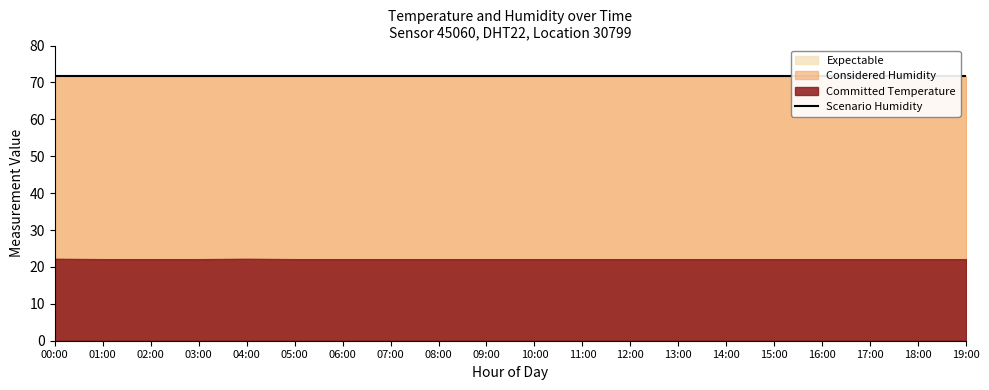

Reading left to right, list all the values displayed in this chart.

temperature: 00:00=22.2	01:00=22.1	02:00=22.1	03:00=22.1	04:00=22.2	05:00=22.1	06:00=22.1	07:00=22.1	08:00=22.1	09:00=22.1	10:00=22.1	11:00=22.1	12:00=22.1	13:00=22.1	14:00=22.1	15:00=22.1	16:00=22.1	17:00=22.1	18:00=22.1	19:00=22.1
humidity: 00:00=71.8	01:00=71.8	02:00=71.8	03:00=71.7	04:00=71.8	05:00=71.8	06:00=71.8	07:00=71.8	08:00=71.8	09:00=71.7	10:00=71.8	11:00=71.7	12:00=71.7	13:00=71.7	14:00=71.7	15:00=71.7	16:00=71.7	17:00=71.7	18:00=71.7	19:00=71.7
humidity_upper: 00:00=71.8	01:00=71.8	02:00=71.8	03:00=71.8	04:00=71.8	05:00=71.8	06:00=71.8	07:00=71.8	08:00=71.8	09:00=71.8	10:00=71.8	11:00=71.8	12:00=71.8	13:00=71.8	14:00=71.8	15:00=71.8	16:00=71.8	17:00=71.8	18:00=71.8	19:00=71.8